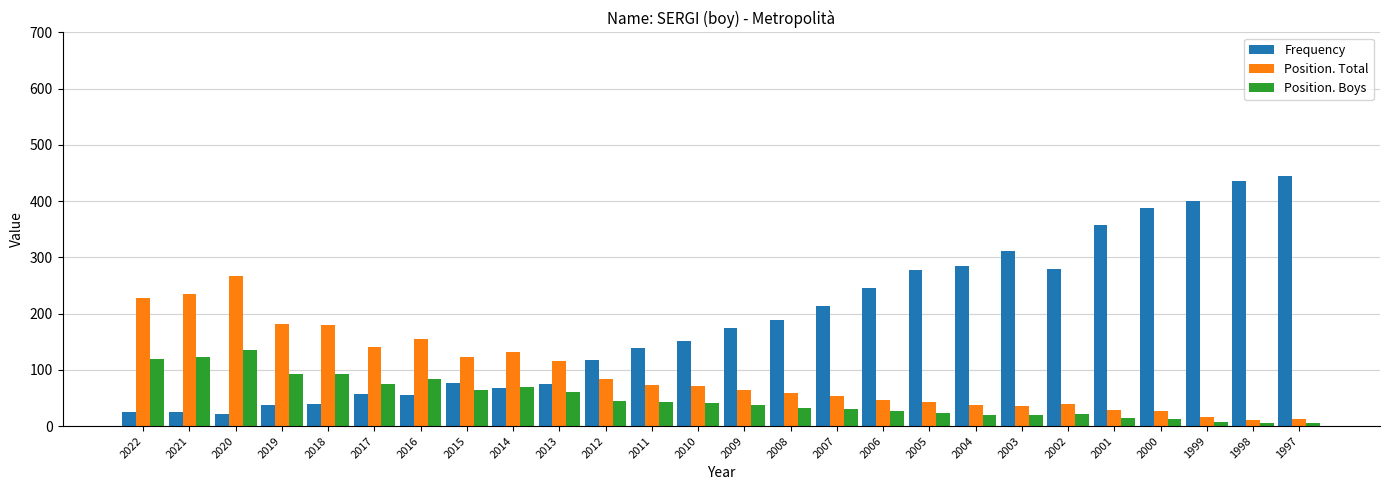

What is the average value of the Position. Boys series?

50